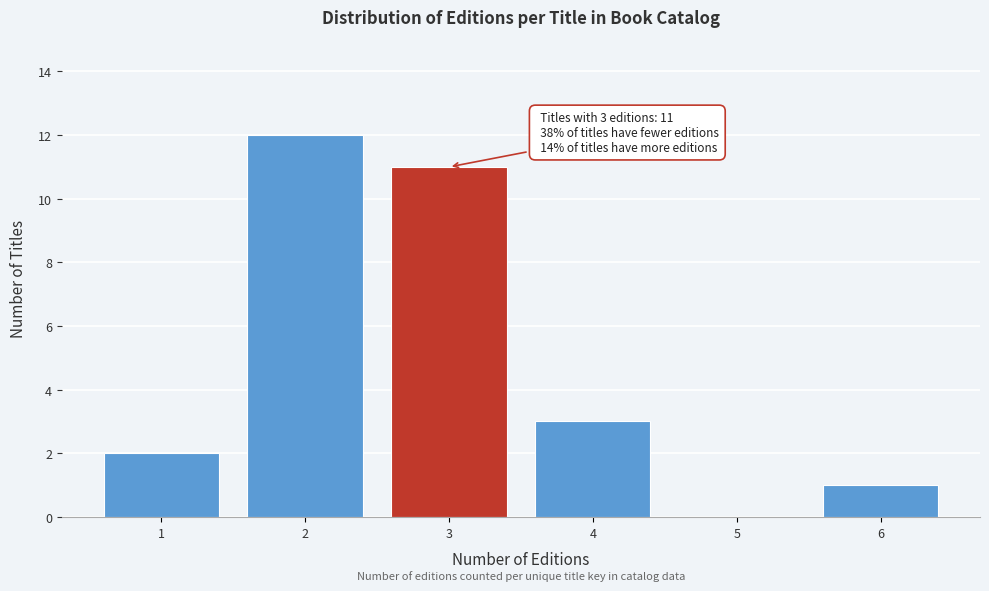

Reading left to right, extract all data points from this chart.

1=2	2=12	3=11	4=3	5=0	6=1